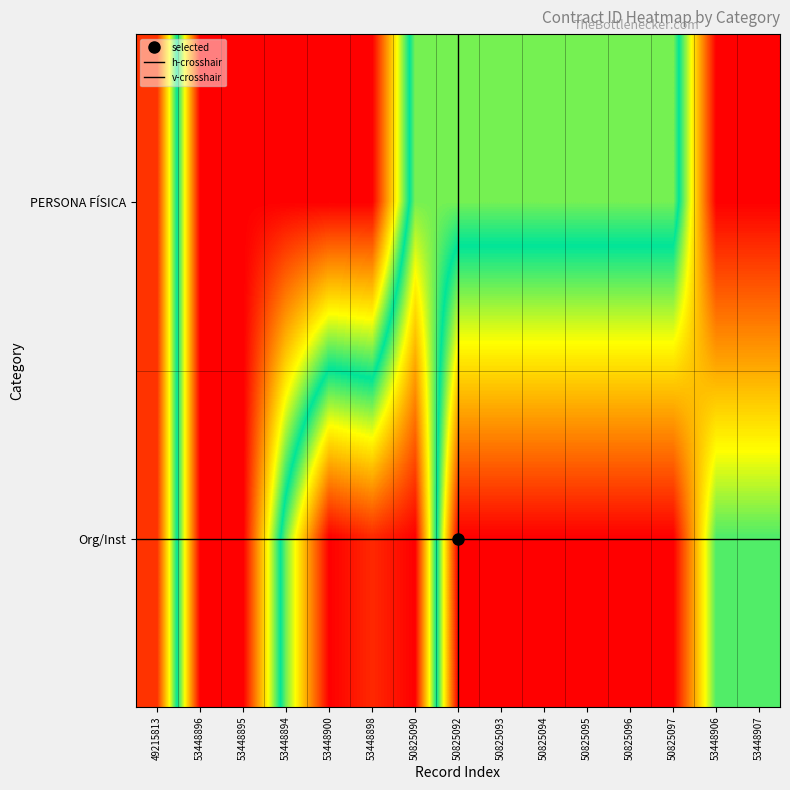

Which series has the widest spread of values?

Org/Inst